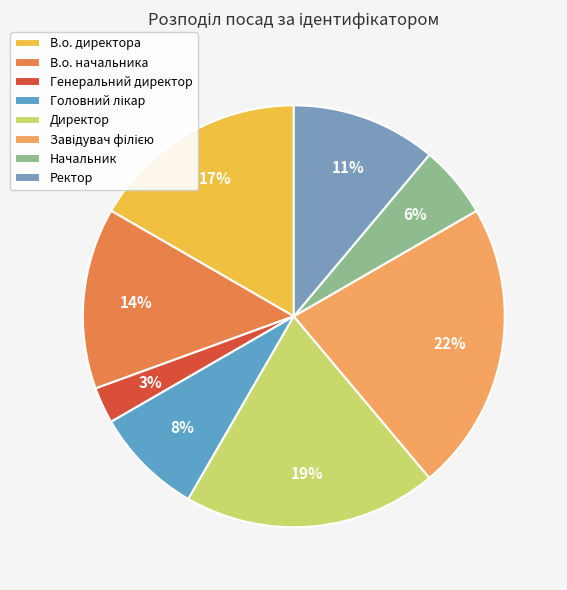

How many segments does this pie chart have?

8